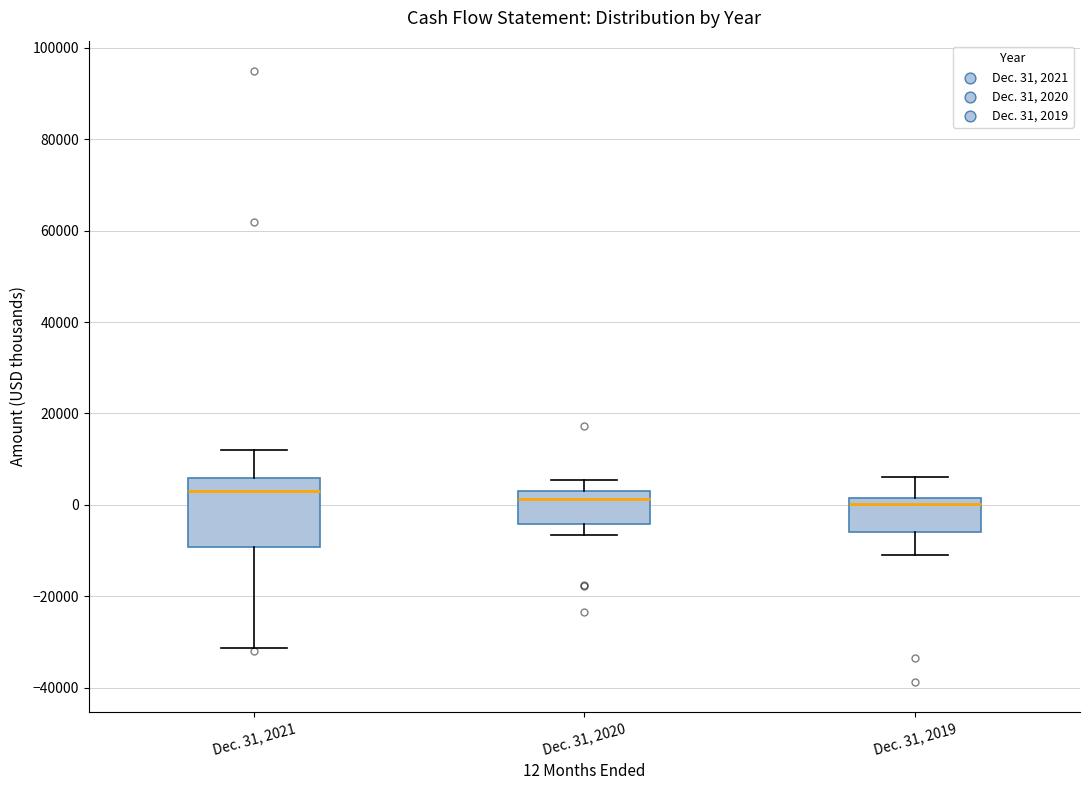

Reading left to right, read every box against the y-axis: the position of its median line, the range the box covers, and the ends of its whiskers. The values are not printed on the chart, so give them approximately, as read against the axis.

Dec. 31, 2021: median 2000, box -10000 to 6000, whiskers -32000 to 12000
Dec. 31, 2020: median 2000, box -4000 to 4000, whiskers -6000 to 6000
Dec. 31, 2019: median 0, box -6000 to 2000, whiskers -12000 to 6000